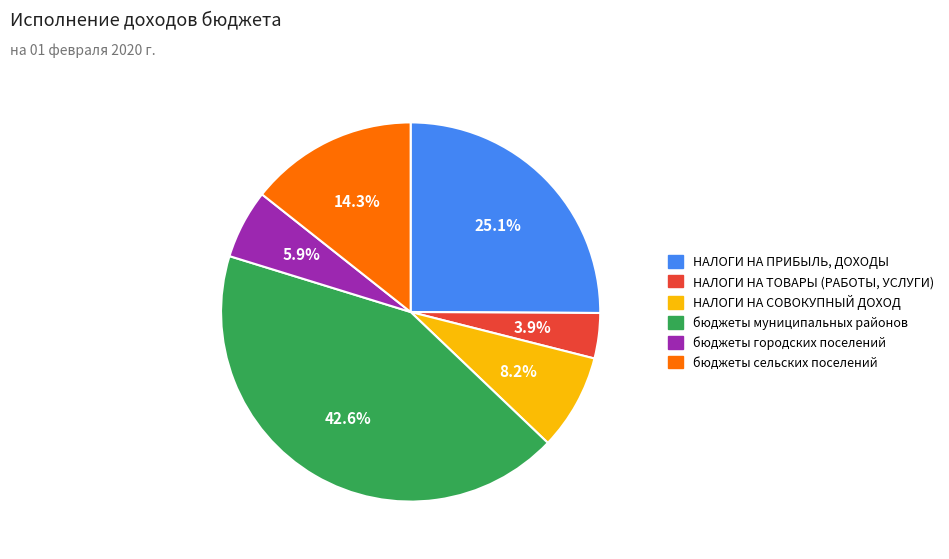

How many slices are in this pie chart?

6